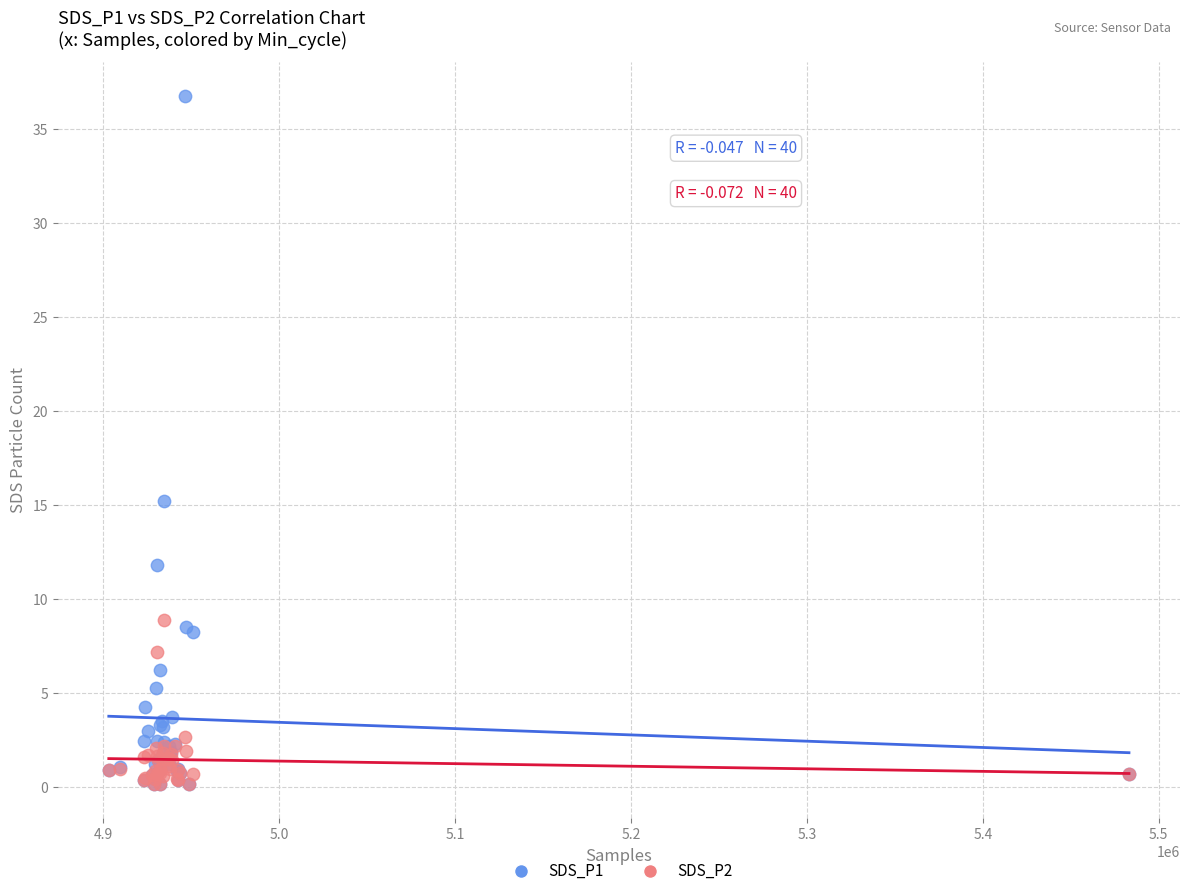

Across all series, what Y value is closest to 18?

15.2